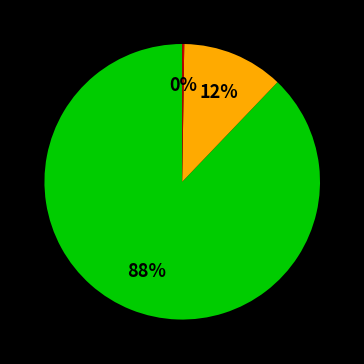

To the nearest percent, what is the difference between the largest and smallest slice percentages?

88%